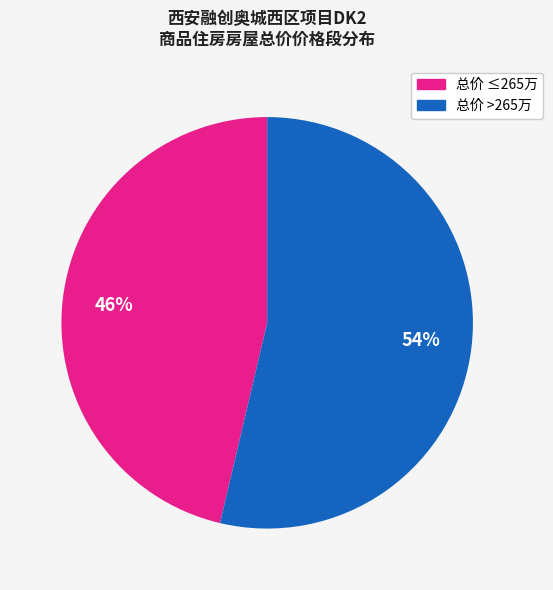

Count the number of slices in the pie.

2